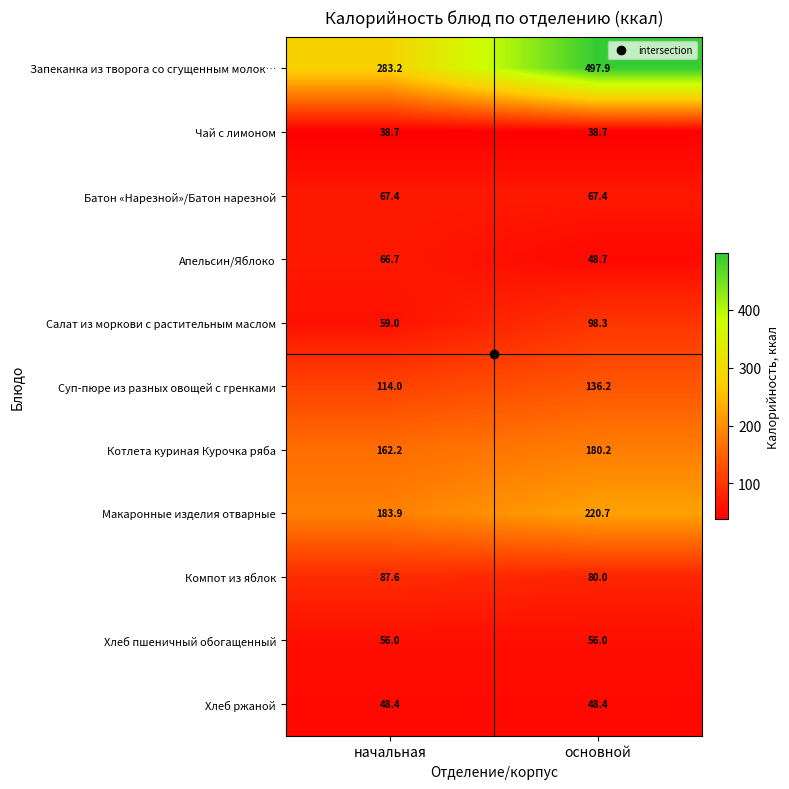

The Салат из моркови с растительным маслом series shows 98.3 at основной. True or false?

True